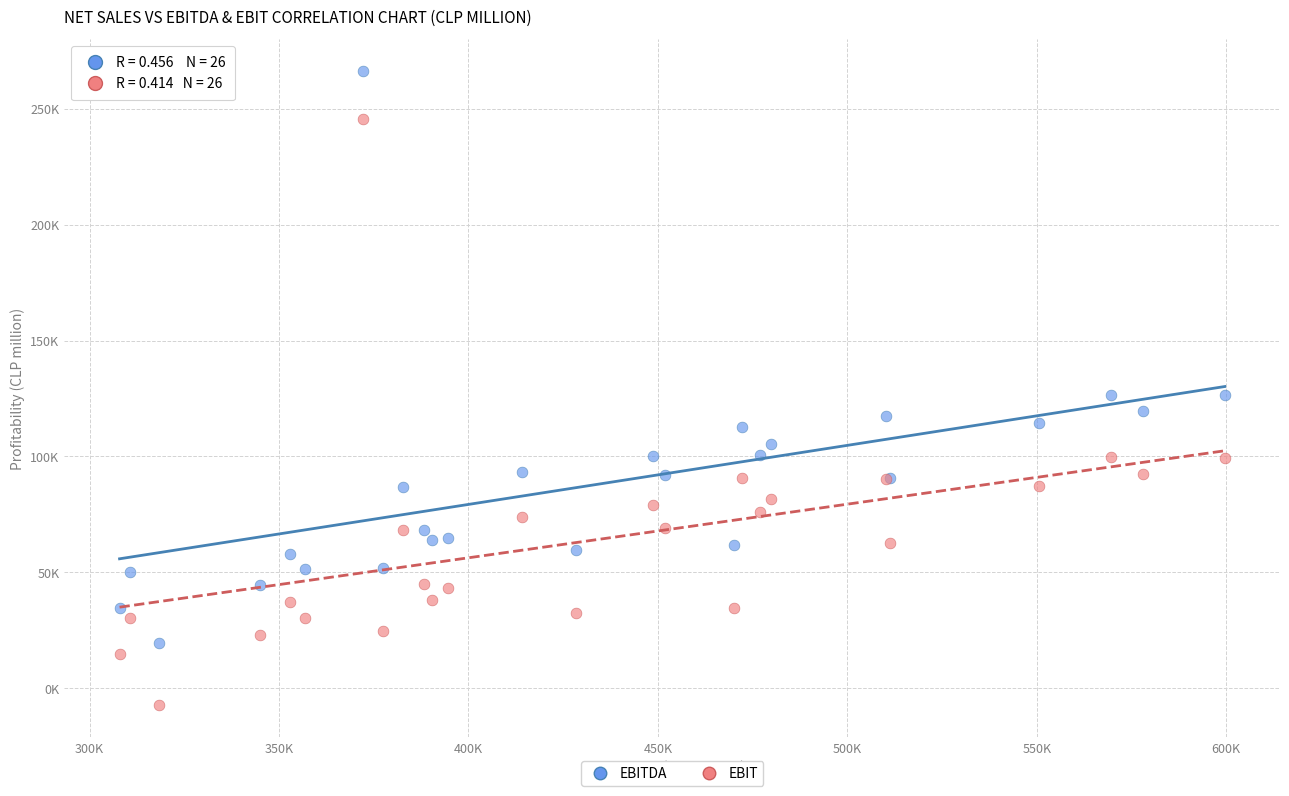

What are all the series names shown in the legend?

EBITDA, EBIT